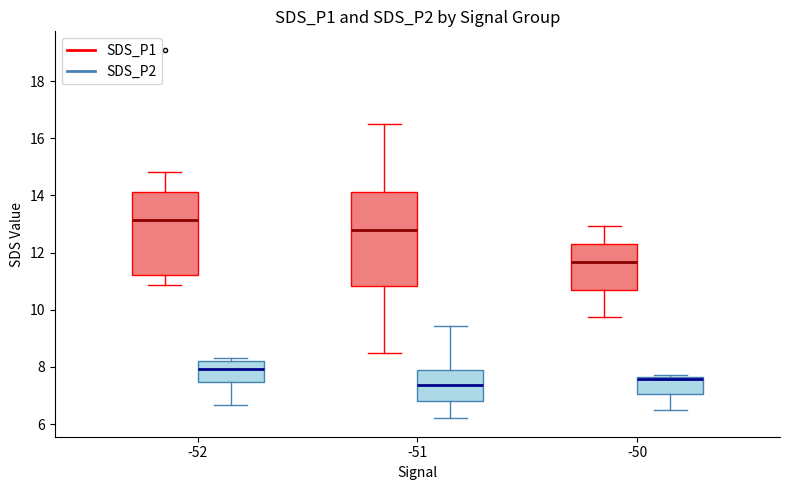

Which box's median line is the lowest?

-51 (SDS_P2)